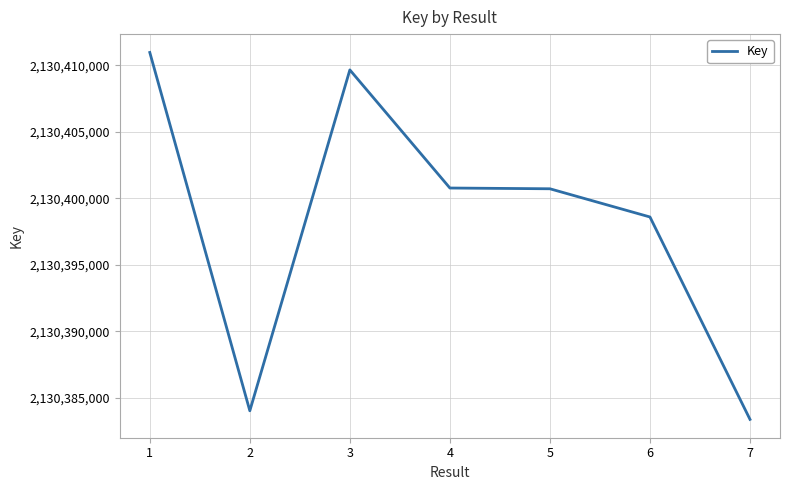

What is the smallest value displayed?

2130383377